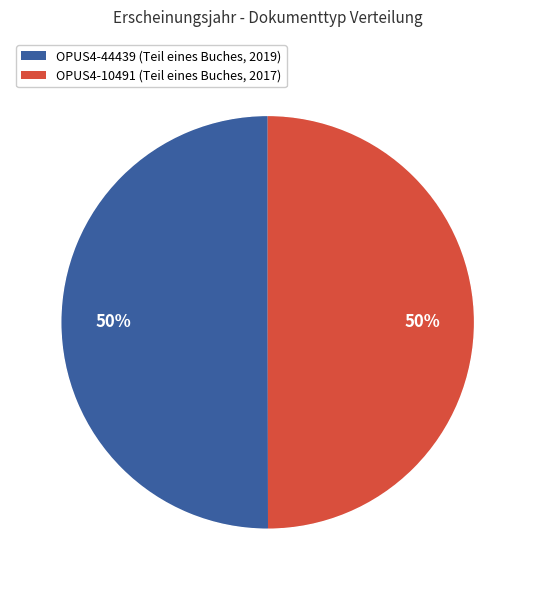

Combined, do Teil eines Buches (2017) and Teil eines Buches (2019) account for over 50%?

Yes